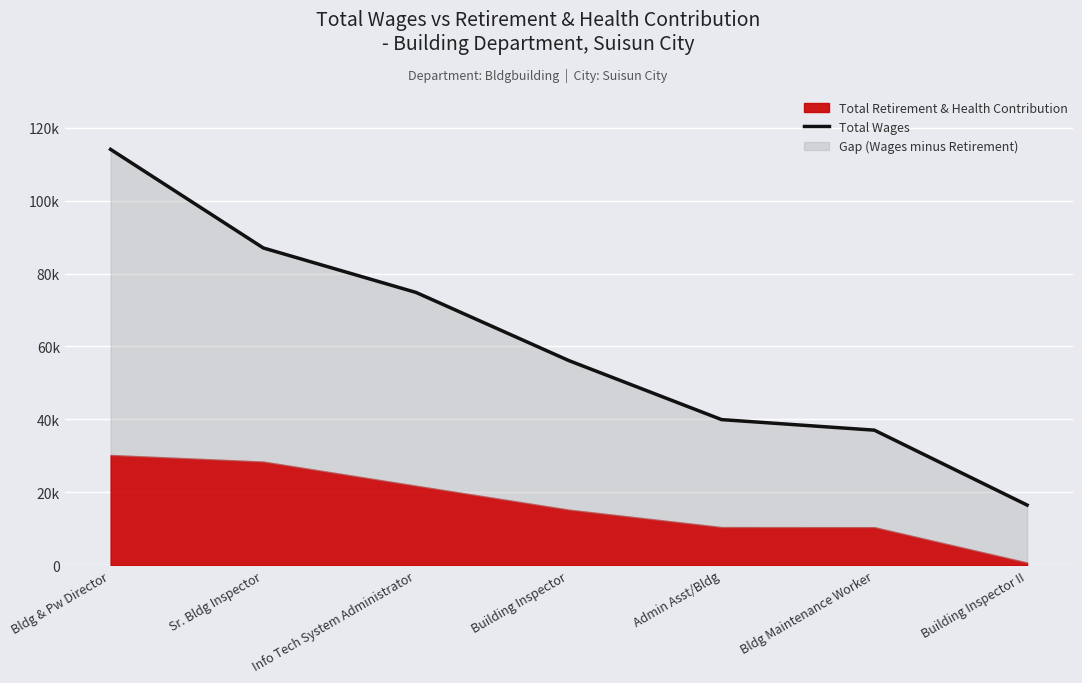

Which has a higher value, Bldg & Pw Director or Info Tech System Administrator?

Bldg & Pw Director